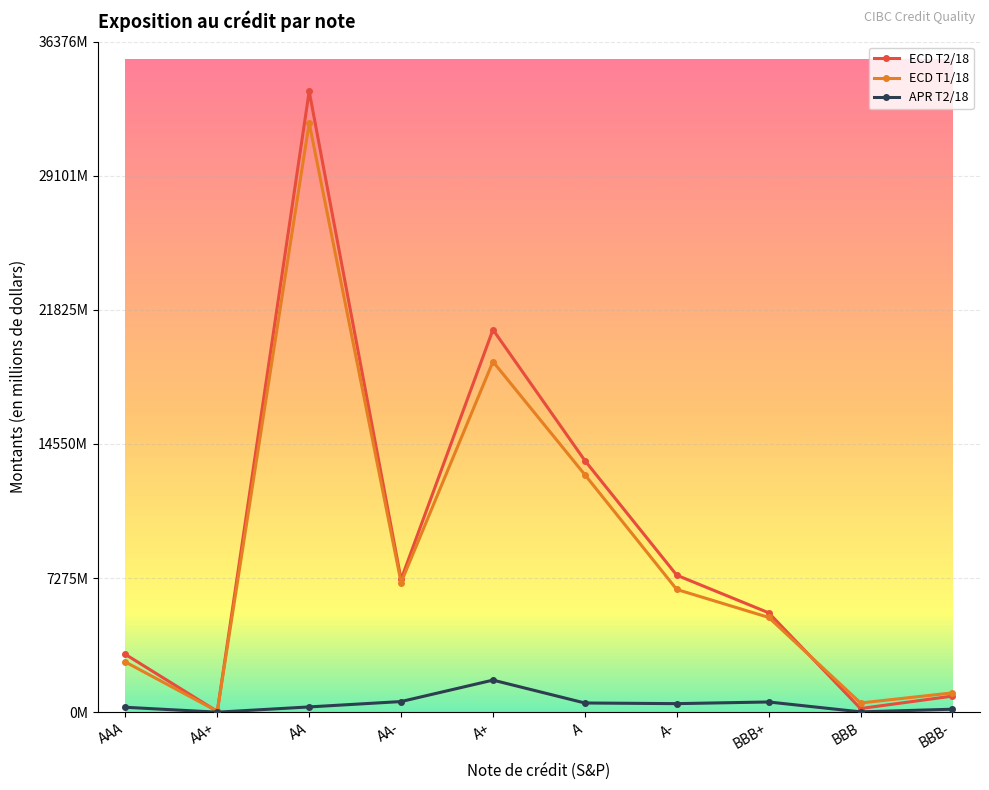

What is the difference between the highest and lowest values at BBB?

483